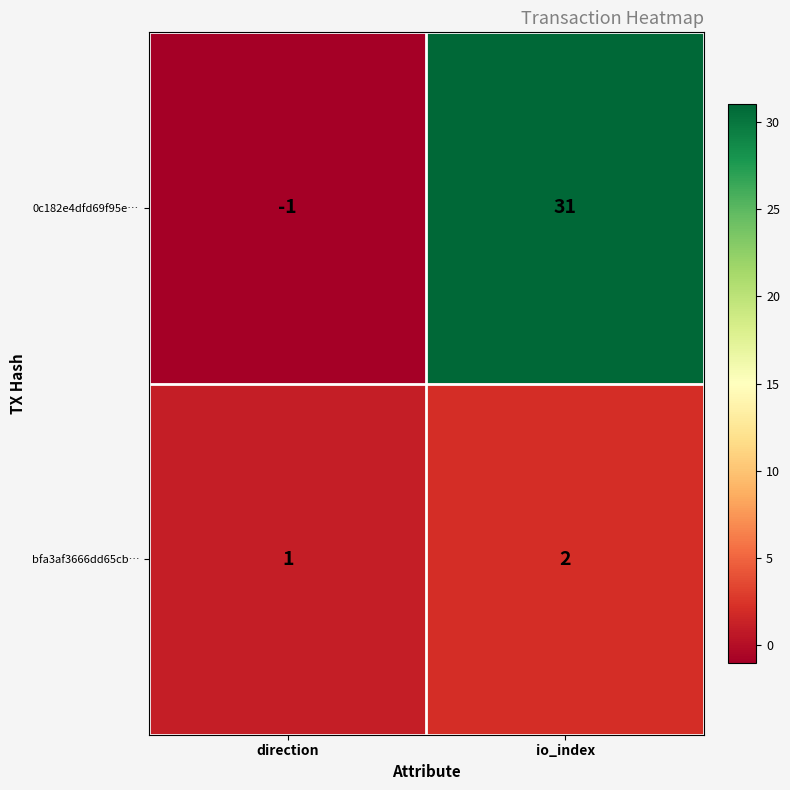

Which series has the largest total across all categories?

0c182e4dfd69f95e…